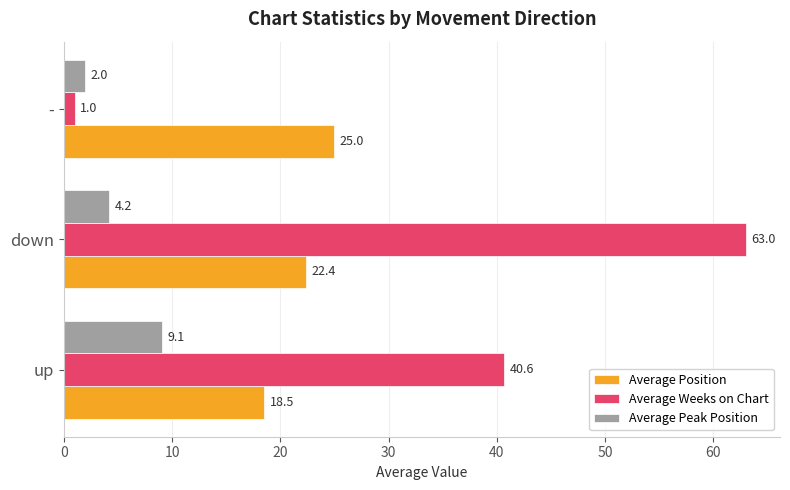

True or false: Average Position has a value of 25.0 at -.

True